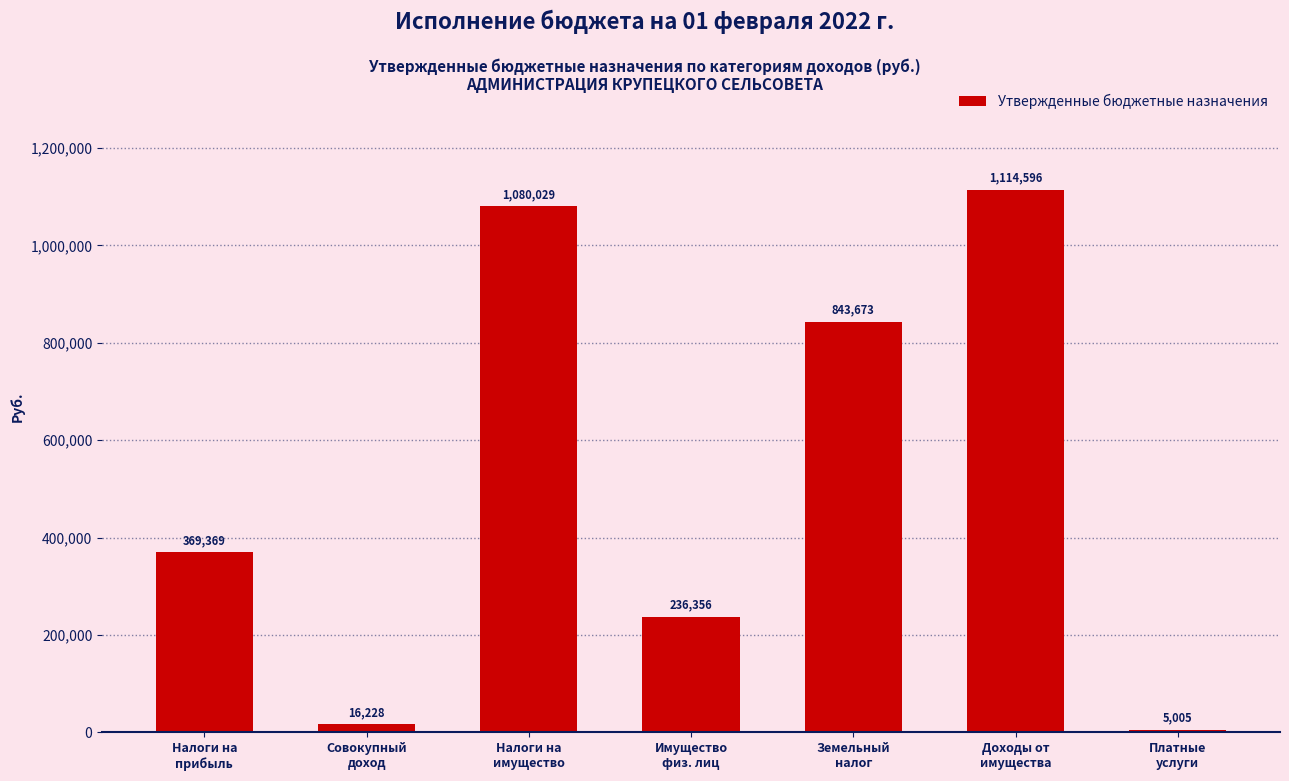

What is the greatest value displayed?

1114596